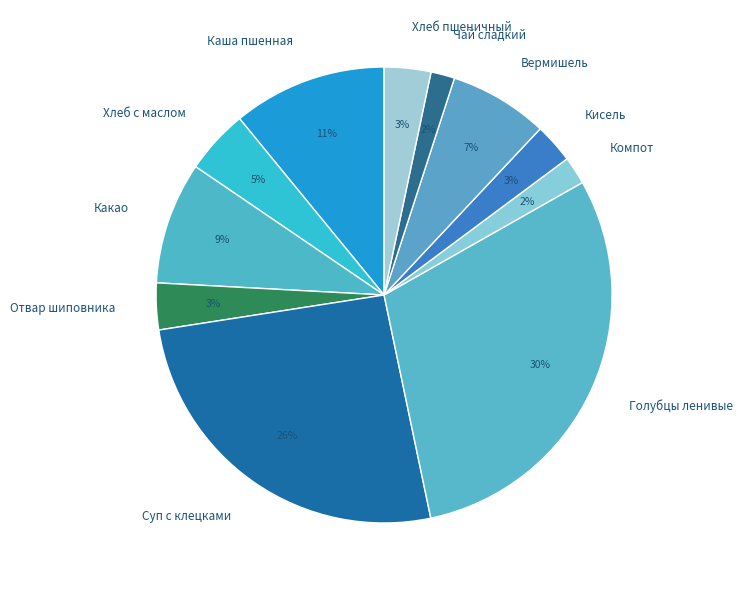

Which has a higher value, Каша пшенная or Вермишель?

Каша пшенная